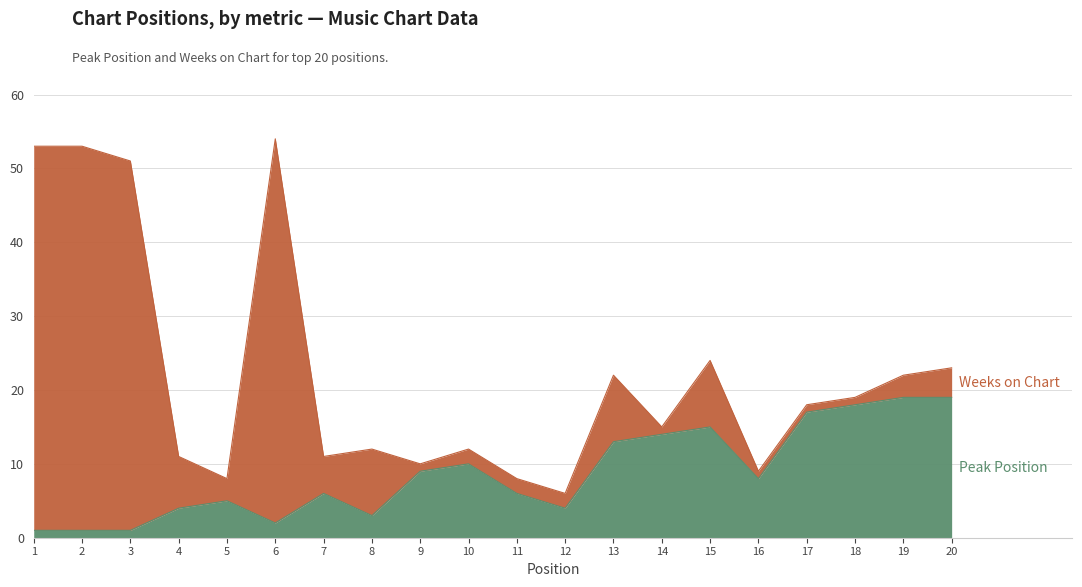

The chart shows a value of 2 at 6. True or false?

True